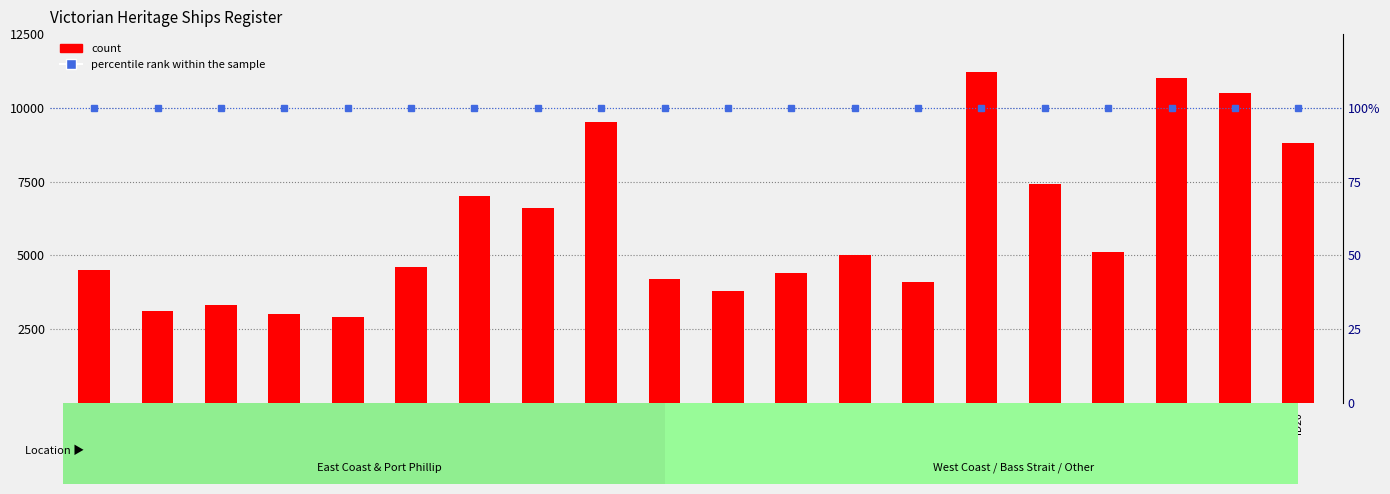

Is it true that count equals 2558 at ID8?

False